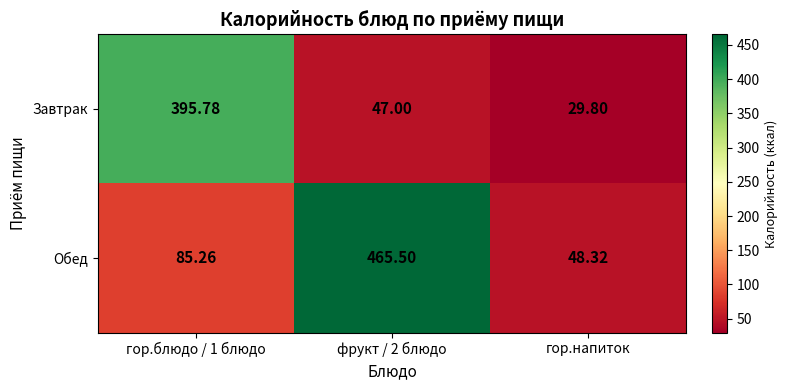

Between фрукт / 2 блюдо and гор.напиток, which series saw the biggest shift?

Обед